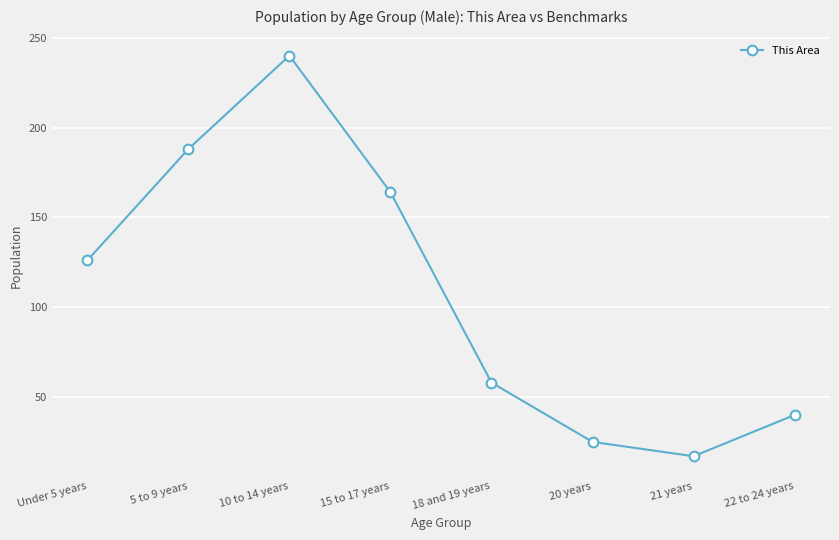

At which category does the chart reach its minimum across all series?

21 years